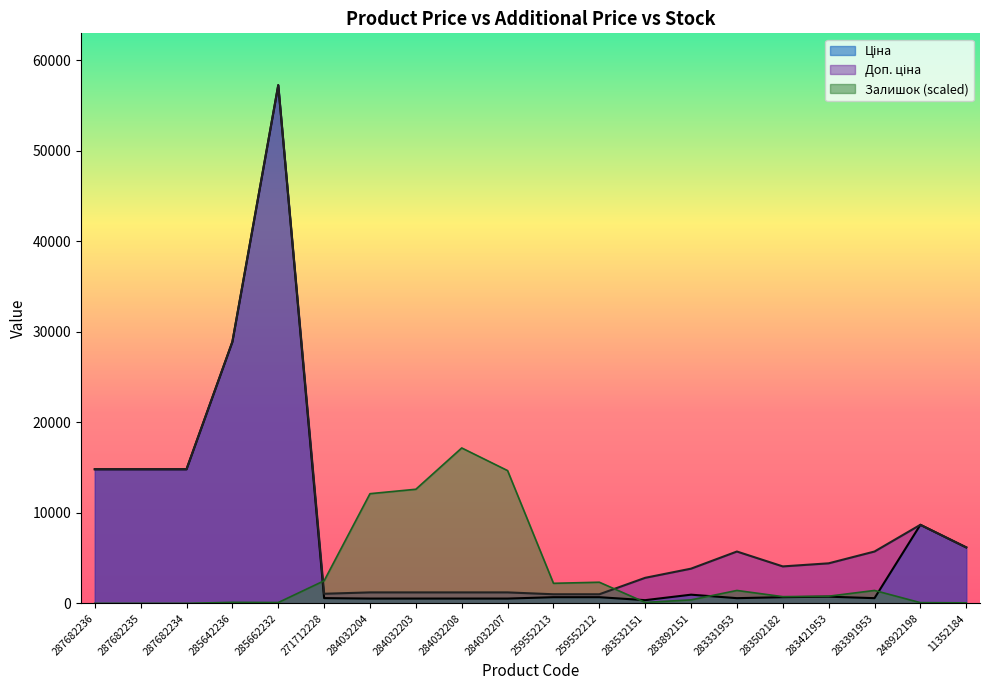

How many lines are shown in the chart?

3